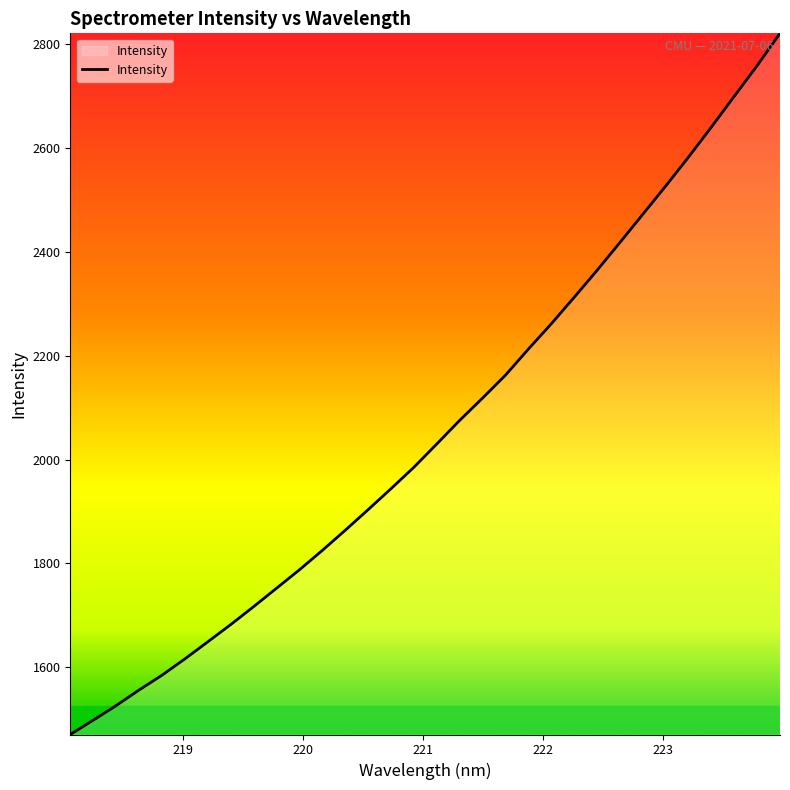

What is the difference between the maximum and minimum values?

1351.2